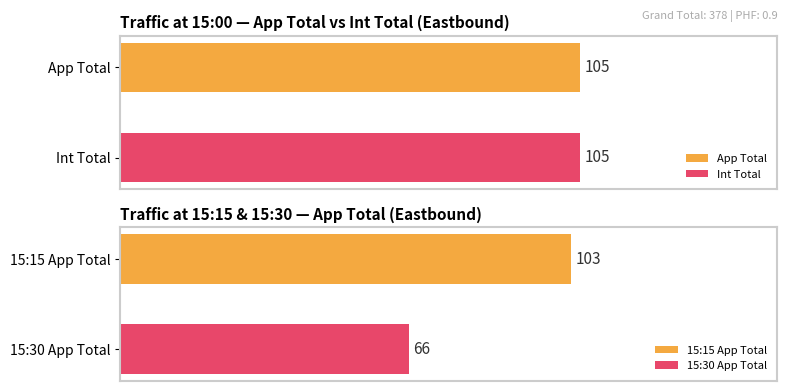

The App Total series shows 181 at 15:45. True or false?

False